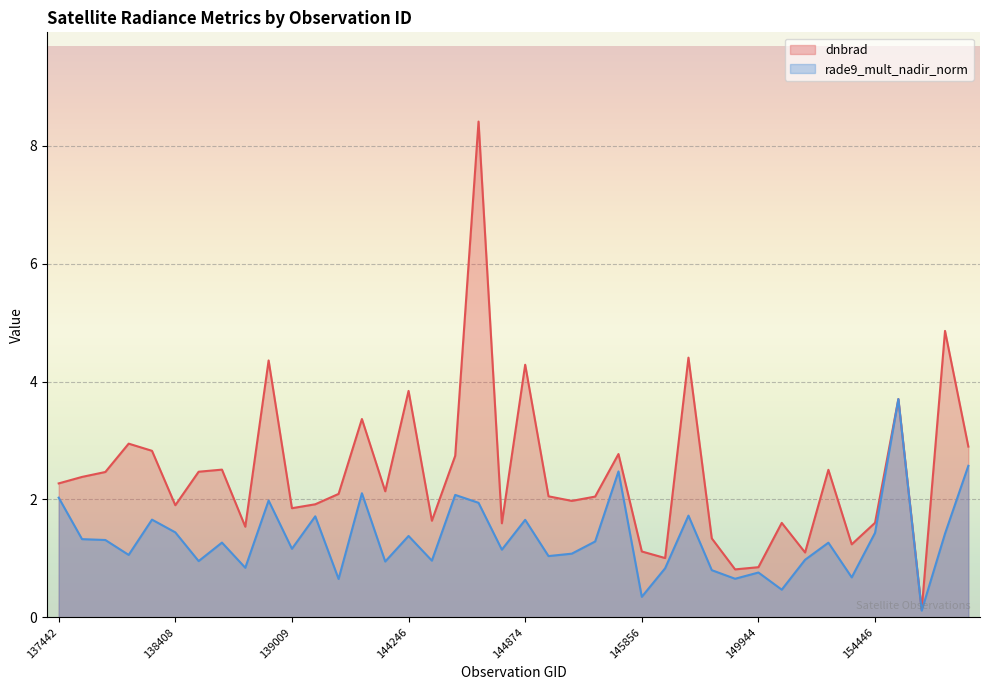

Is it true that rade9_mult_nadir_norm equals 2.7 at 137442?

False